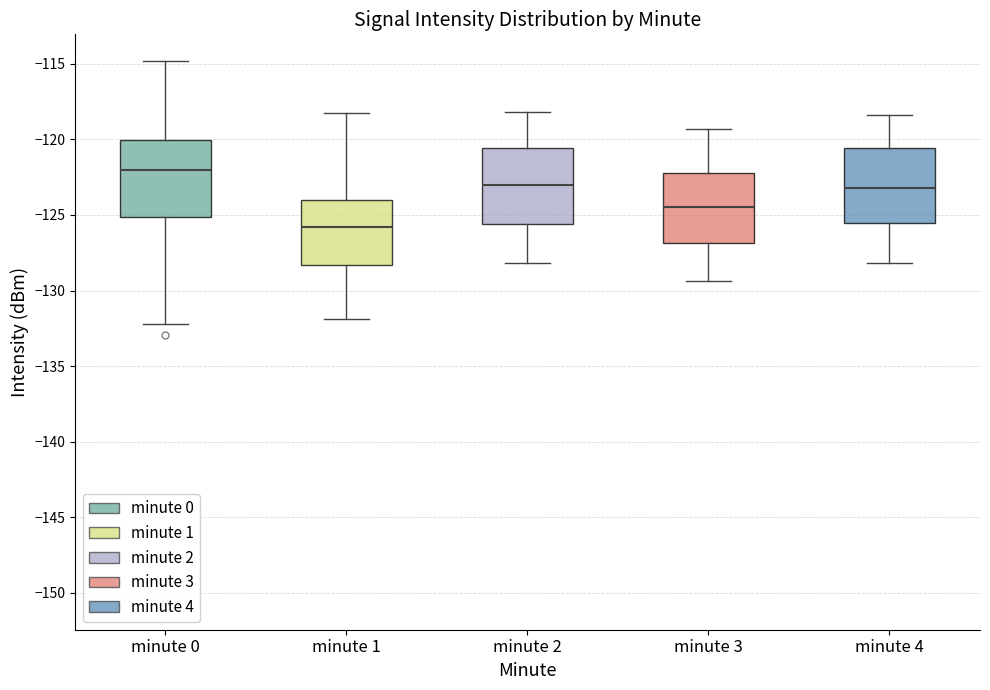

Where does the upper whisker of the box for minute 1 end on the y-axis? The values are not printed on the chart, so give them approximately, as read against the axis.

-118.5